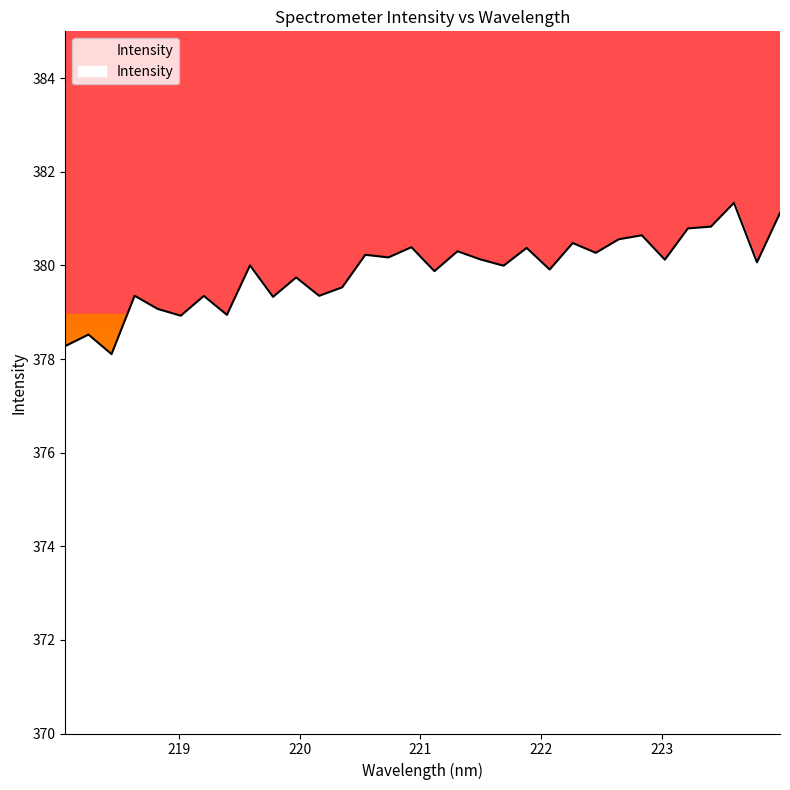

What is the minimum value shown in the chart?

378.1